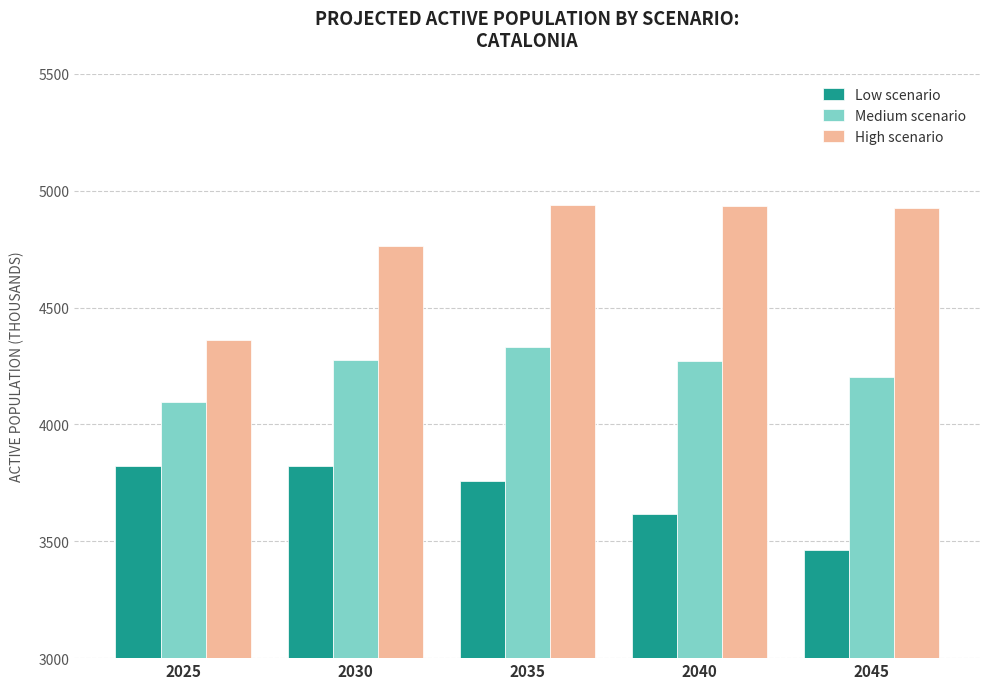

What is the difference between the second highest and minimum values in the Medium scenario series?

179.7